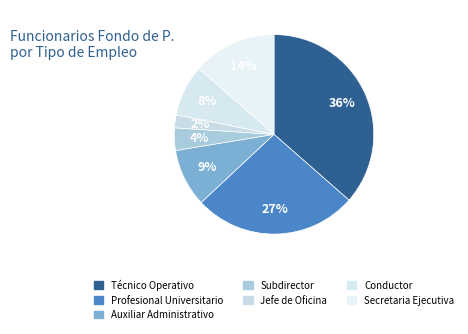

Which has a higher value, Conductor or Técnico Operativo?

Técnico Operativo